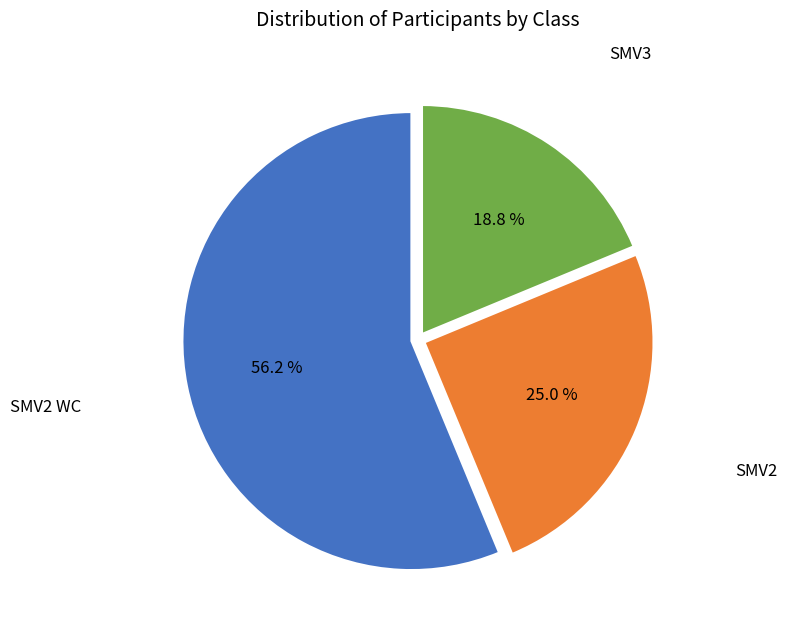

How many segments does this pie chart have?

3